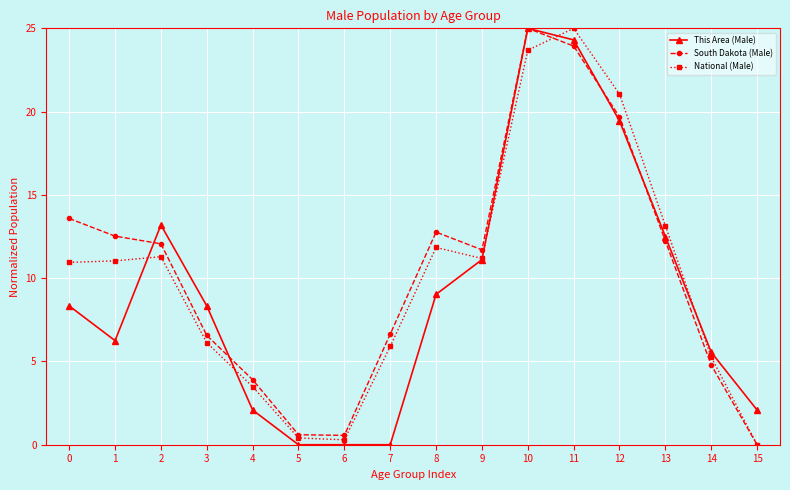

True or false: This Area (Male) and National (Male) cross at least once.

True